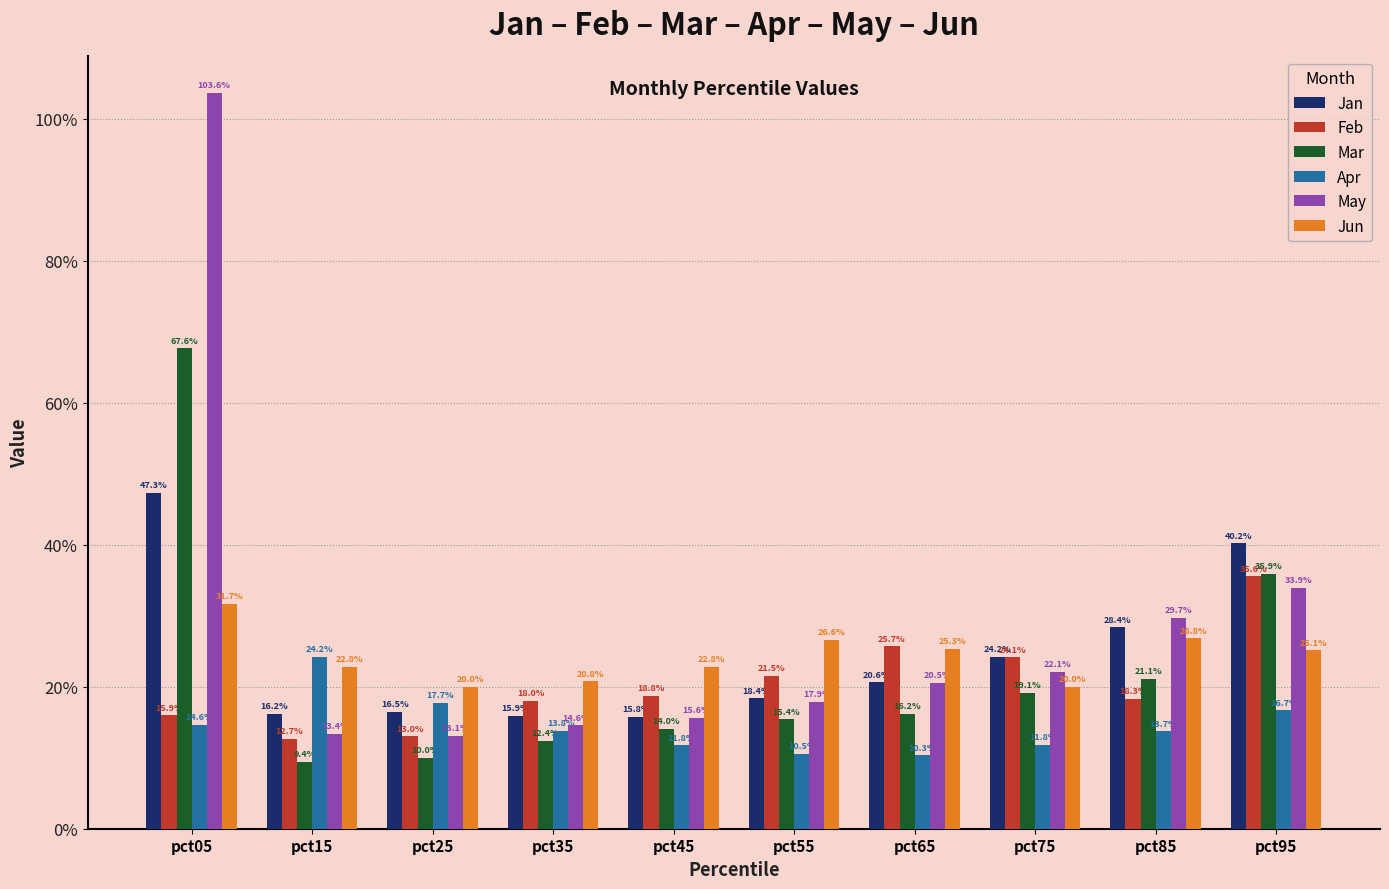

Is it true that Jun equals 0.3 at pct05?

True